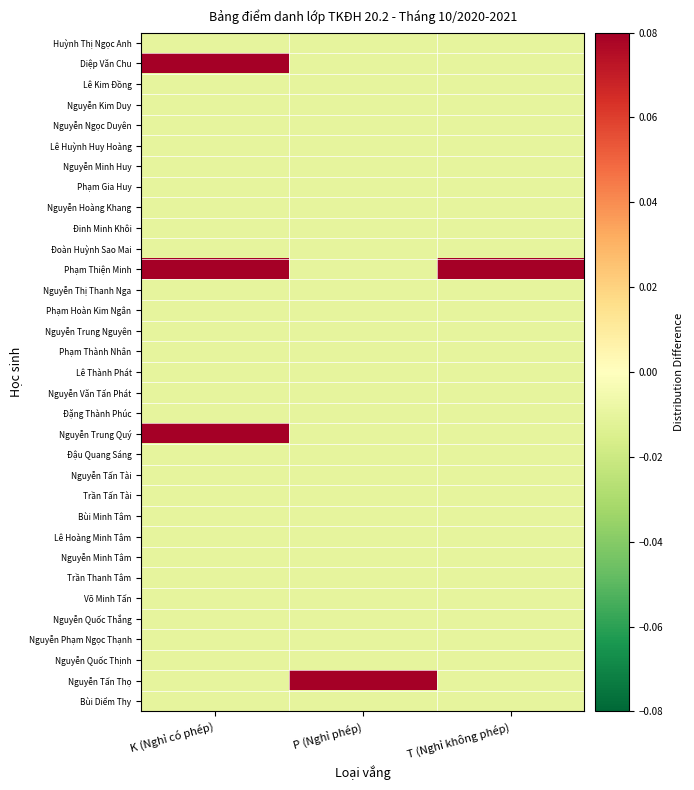

Reading left to right, transcribe all the data shown in this chart.

Huỳnh Thị Ngọc Anh: K (Nghỉ có phép)=-0.0	P (Nghỉ phép)=-0.0	T (Nghỉ không phép)=-0.0
Diệp Văn Chu: K (Nghỉ có phép)=0.3	P (Nghỉ phép)=-0.0	T (Nghỉ không phép)=-0.0
Lê Kim Đồng: K (Nghỉ có phép)=-0.0	P (Nghỉ phép)=-0.0	T (Nghỉ không phép)=-0.0
Nguyễn Kim Duy: K (Nghỉ có phép)=-0.0	P (Nghỉ phép)=-0.0	T (Nghỉ không phép)=-0.0
Nguyễn Ngọc Duyên: K (Nghỉ có phép)=-0.0	P (Nghỉ phép)=-0.0	T (Nghỉ không phép)=-0.0
Lê Huỳnh Huy Hoàng: K (Nghỉ có phép)=-0.0	P (Nghỉ phép)=-0.0	T (Nghỉ không phép)=-0.0
Nguyễn Minh Huy: K (Nghỉ có phép)=-0.0	P (Nghỉ phép)=-0.0	T (Nghỉ không phép)=-0.0
Phạm Gia Huy: K (Nghỉ có phép)=-0.0	P (Nghỉ phép)=-0.0	T (Nghỉ không phép)=-0.0
Nguyễn Hoàng Khang: K (Nghỉ có phép)=-0.0	P (Nghỉ phép)=-0.0	T (Nghỉ không phép)=-0.0
Đinh Minh Khôi: K (Nghỉ có phép)=-0.0	P (Nghỉ phép)=-0.0	T (Nghỉ không phép)=-0.0
Đoàn Huỳnh Sao Mai: K (Nghỉ có phép)=-0.0	P (Nghỉ phép)=-0.0	T (Nghỉ không phép)=-0.0
Phạm Thiện Minh: K (Nghỉ có phép)=0.2	P (Nghỉ phép)=-0.0	T (Nghỉ không phép)=0.2
Nguyễn Thị Thanh Nga: K (Nghỉ có phép)=-0.0	P (Nghỉ phép)=-0.0	T (Nghỉ không phép)=-0.0
Phạm Hoàn Kim Ngân: K (Nghỉ có phép)=-0.0	P (Nghỉ phép)=-0.0	T (Nghỉ không phép)=-0.0
Nguyễn Trung Nguyên: K (Nghỉ có phép)=-0.0	P (Nghỉ phép)=-0.0	T (Nghỉ không phép)=-0.0
Phạm Thành Nhân: K (Nghỉ có phép)=-0.0	P (Nghỉ phép)=-0.0	T (Nghỉ không phép)=-0.0
Lê Thành Phát: K (Nghỉ có phép)=-0.0	P (Nghỉ phép)=-0.0	T (Nghỉ không phép)=-0.0
Nguyễn Văn Tấn Phát: K (Nghỉ có phép)=-0.0	P (Nghỉ phép)=-0.0	T (Nghỉ không phép)=-0.0
Đặng Thành Phúc: K (Nghỉ có phép)=-0.0	P (Nghỉ phép)=-0.0	T (Nghỉ không phép)=-0.0
Nguyễn Trung Quý: K (Nghỉ có phép)=0.1	P (Nghỉ phép)=-0.0	T (Nghỉ không phép)=-0.0
Đậu Quang Sáng: K (Nghỉ có phép)=-0.0	P (Nghỉ phép)=-0.0	T (Nghỉ không phép)=-0.0
Nguyễn Tấn Tài: K (Nghỉ có phép)=-0.0	P (Nghỉ phép)=-0.0	T (Nghỉ không phép)=-0.0
Trần Tấn Tài: K (Nghỉ có phép)=-0.0	P (Nghỉ phép)=-0.0	T (Nghỉ không phép)=-0.0
Bùi Minh Tâm: K (Nghỉ có phép)=-0.0	P (Nghỉ phép)=-0.0	T (Nghỉ không phép)=-0.0
Lê Hoàng Minh Tâm: K (Nghỉ có phép)=-0.0	P (Nghỉ phép)=-0.0	T (Nghỉ không phép)=-0.0
Nguyễn Minh Tâm: K (Nghỉ có phép)=-0.0	P (Nghỉ phép)=-0.0	T (Nghỉ không phép)=-0.0
Trần Thanh Tâm: K (Nghỉ có phép)=-0.0	P (Nghỉ phép)=-0.0	T (Nghỉ không phép)=-0.0
Võ Minh Tấn: K (Nghỉ có phép)=-0.0	P (Nghỉ phép)=-0.0	T (Nghỉ không phép)=-0.0
Nguyễn Quốc Thắng: K (Nghỉ có phép)=-0.0	P (Nghỉ phép)=-0.0	T (Nghỉ không phép)=-0.0
Nguyễn Phạm Ngọc Thạnh: K (Nghỉ có phép)=-0.0	P (Nghỉ phép)=-0.0	T (Nghỉ không phép)=-0.0
Nguyễn Quốc Thịnh: K (Nghỉ có phép)=-0.0	P (Nghỉ phép)=-0.0	T (Nghỉ không phép)=-0.0
Nguyễn Tấn Thọ: K (Nghỉ có phép)=-0.0	P (Nghỉ phép)=0.1	T (Nghỉ không phép)=-0.0
Bùi Diểm Thy: K (Nghỉ có phép)=-0.0	P (Nghỉ phép)=-0.0	T (Nghỉ không phép)=-0.0